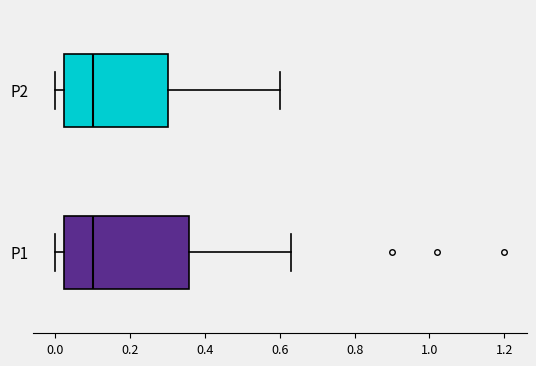

Where is the right edge of the box for P2 on the x-axis? The values are not printed on the chart, so give them approximately, as read against the axis.

0.30